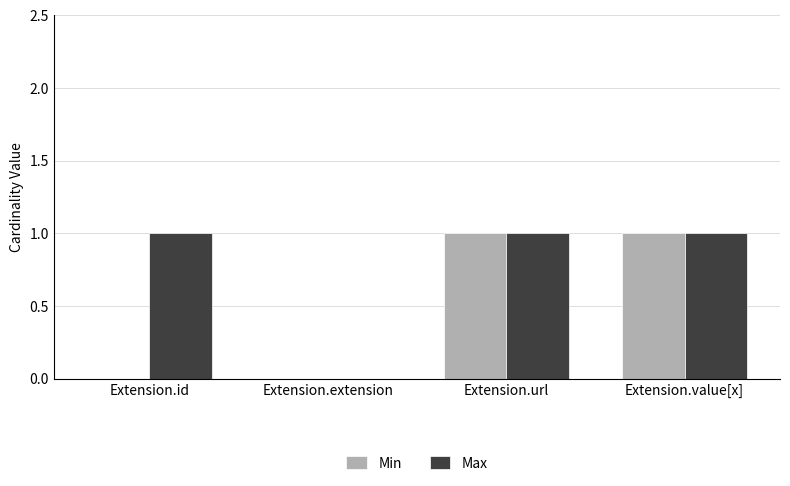

What is the sum of all Max values?

3